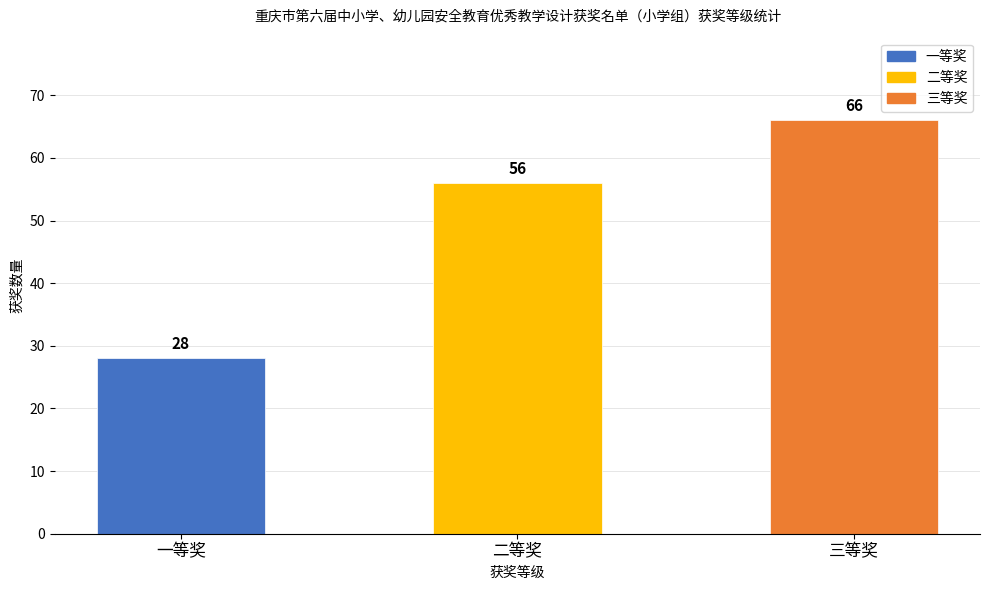

Reading left to right, list all the values displayed in this chart.

28	56	66